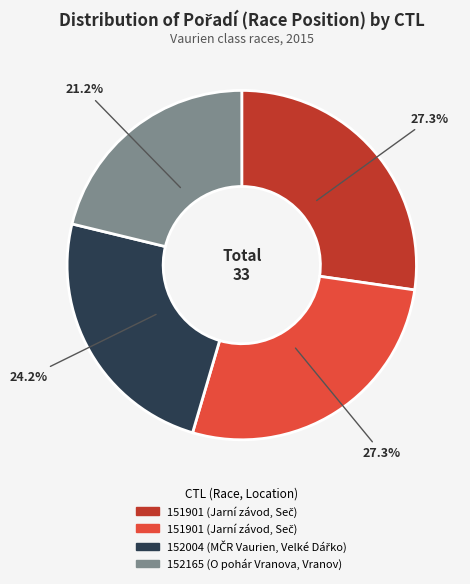

Is there any slice that represents more than half of the pie?

No